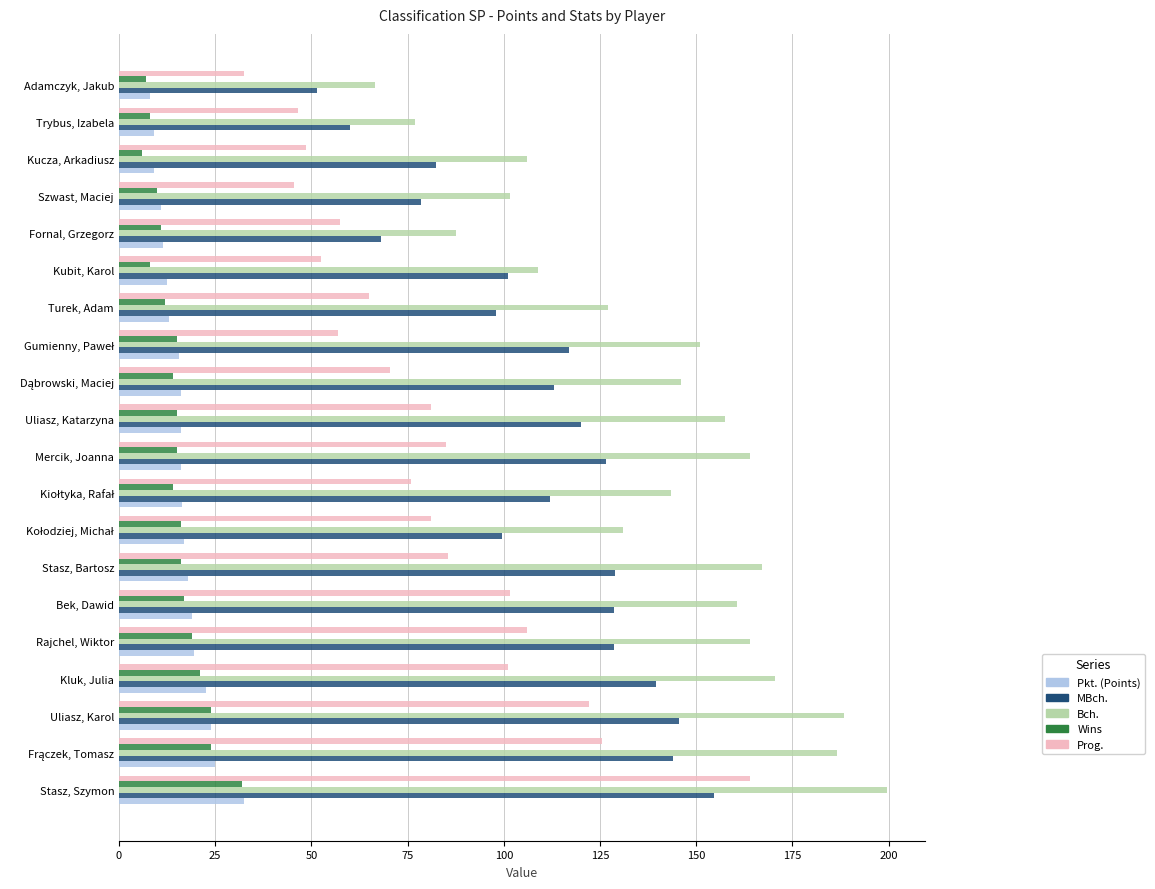

Count the number of data series in this chart.

5